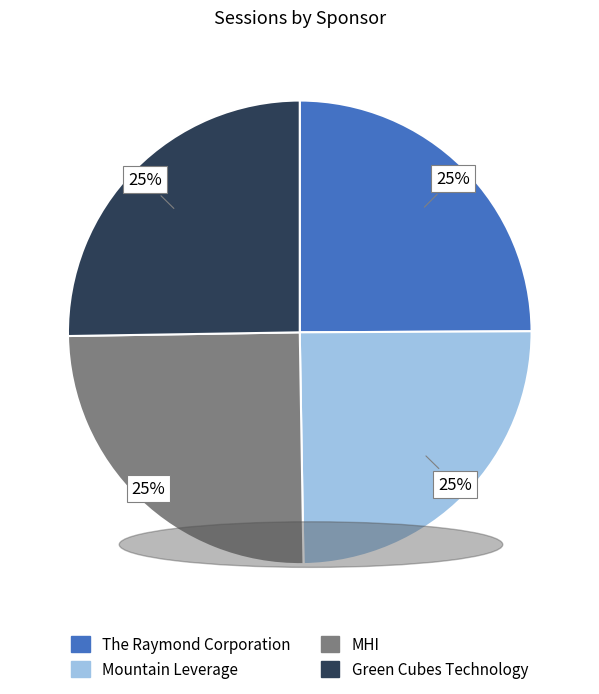

What is the ratio of the value at Green Cubes Technology to the value at The Raymond Corporation?

1.0